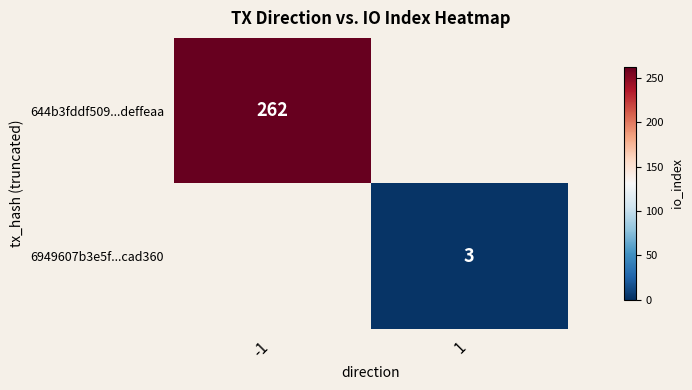

Is it true that 6949607b3e5f...cad360 equals 3 at 1?

True